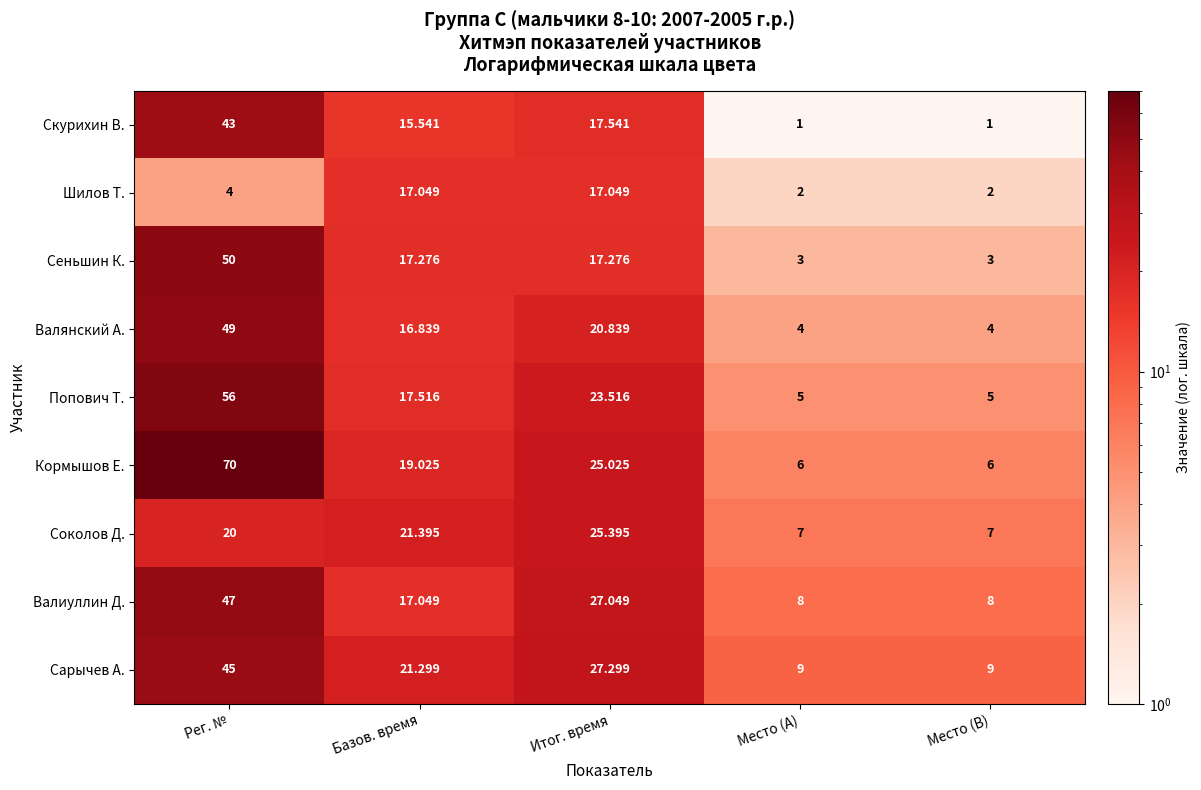

Is the value of Скурихин В. at Рег. № greater than the value of Шилов Т. at Итог. время?

Yes